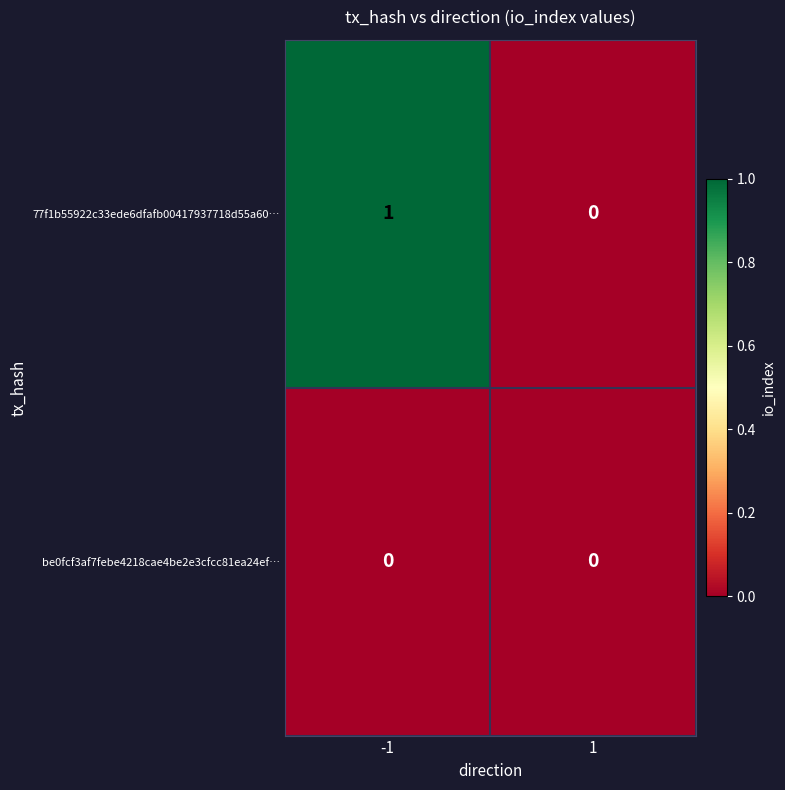

Is it true that be0fcf3af7febe4218cae4be2e3cfcc81ea24ef… equals 0 at -1?

True